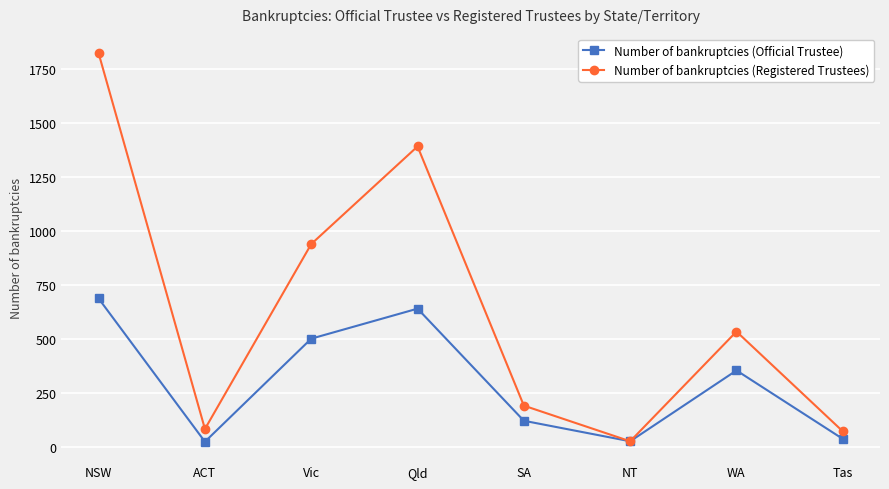

The Number of bankruptcies (Official Trustee) series shows 180 at SA. True or false?

False